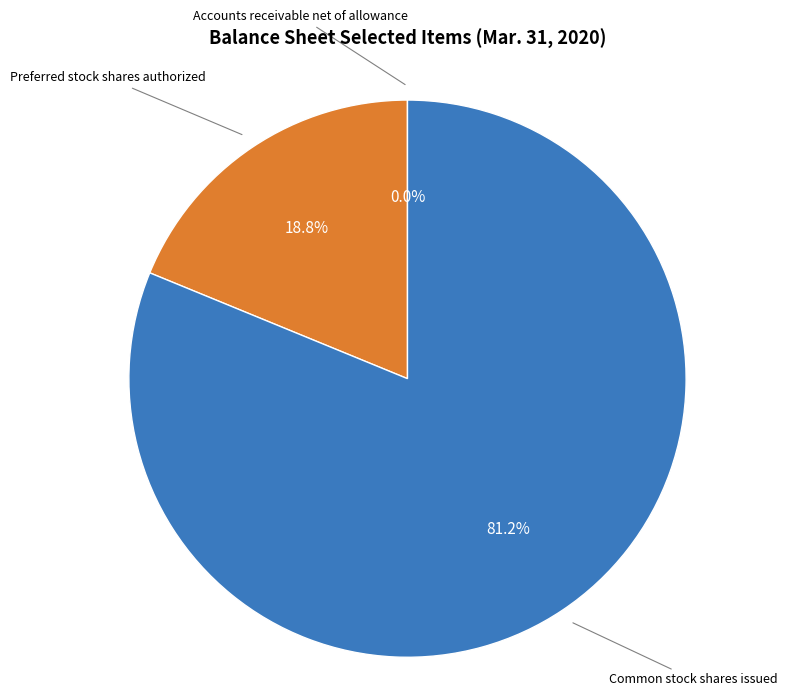

Does any single category account for the majority?

Yes